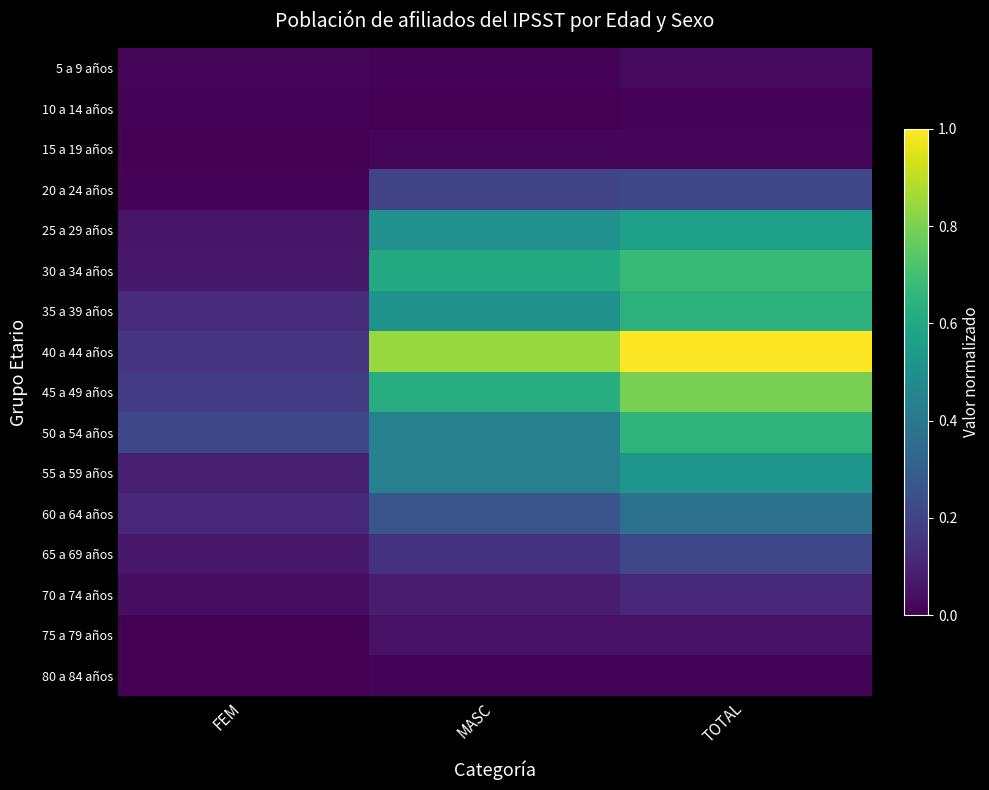

Which category has the highest value across all series?

TOTAL